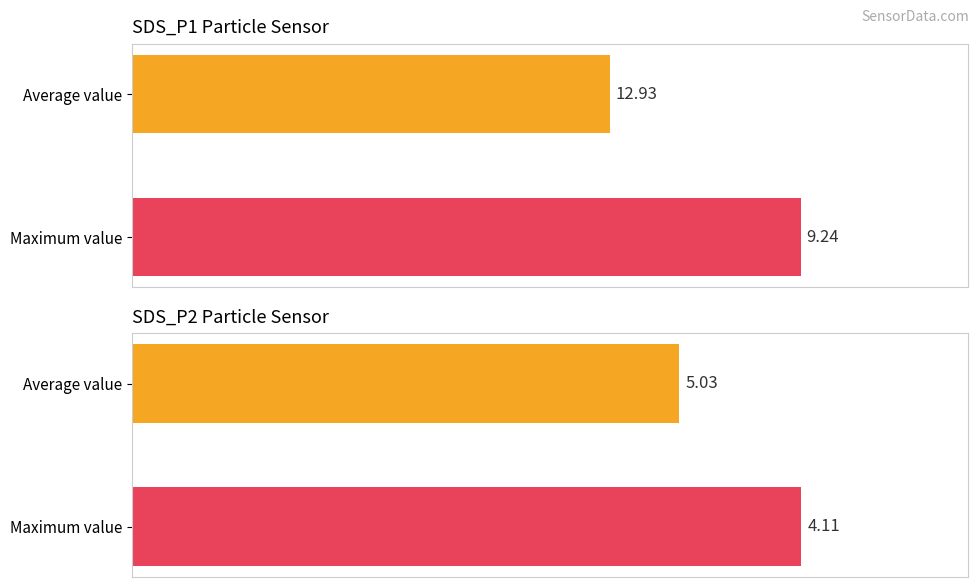

What is the sum of all SDS_P1 values?

22.2